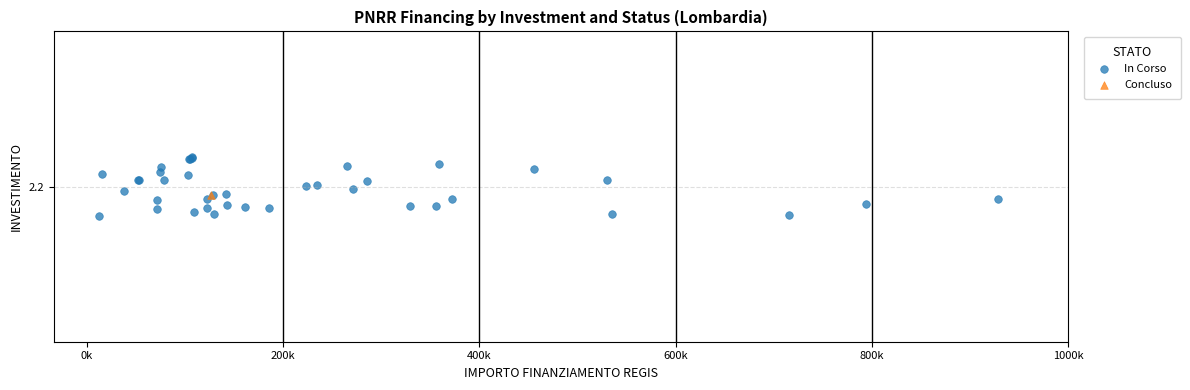

What are all the series names shown in the legend?

In Corso, Concluso